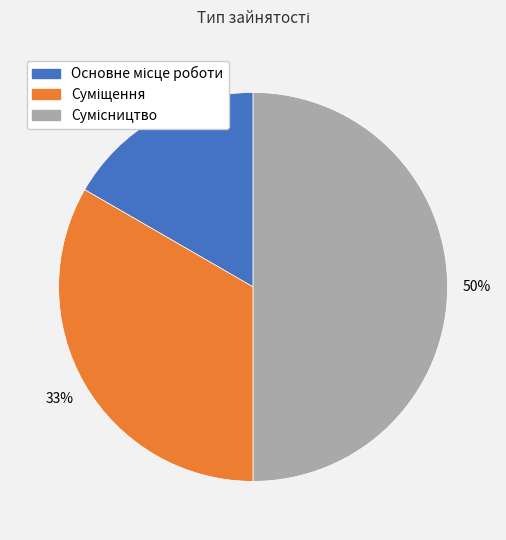

To the nearest percent, what is the difference between the largest and smallest slice percentages?

33%